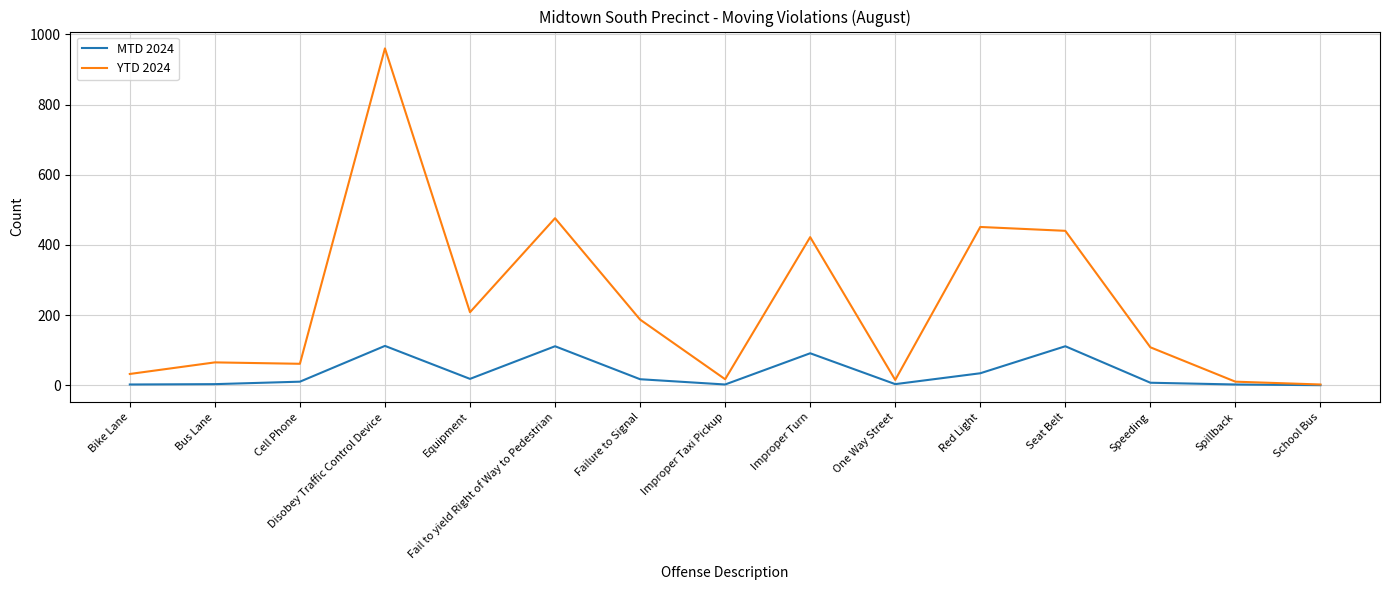

At which category does the chart reach its peak across all series?

Disobey Traffic Control Device